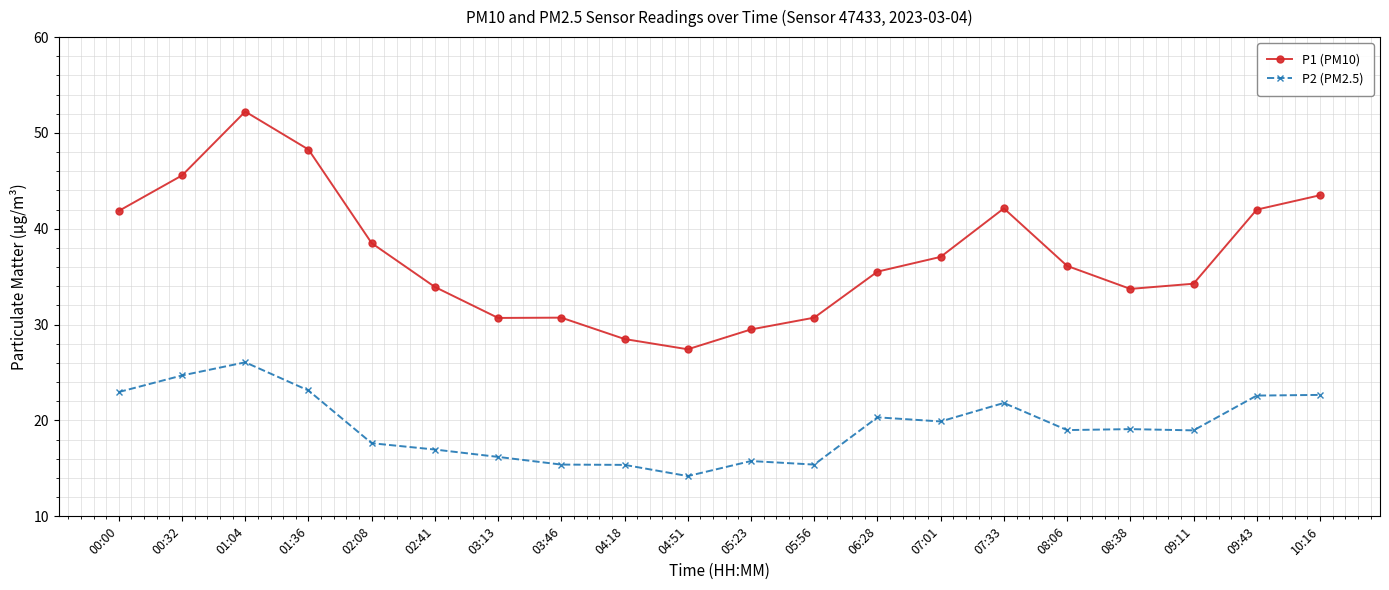

What is the label of the 9th point from the left?

04:18